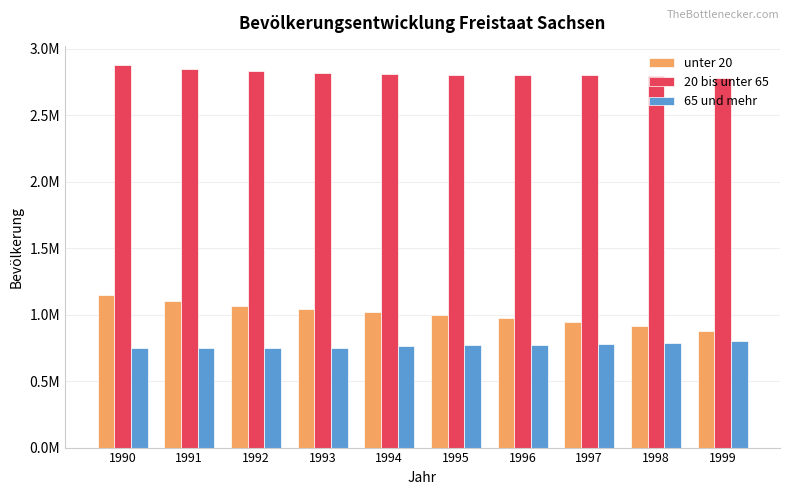

True or false: 20 bis unter 65 has a value of 2878455 at 1990.

True